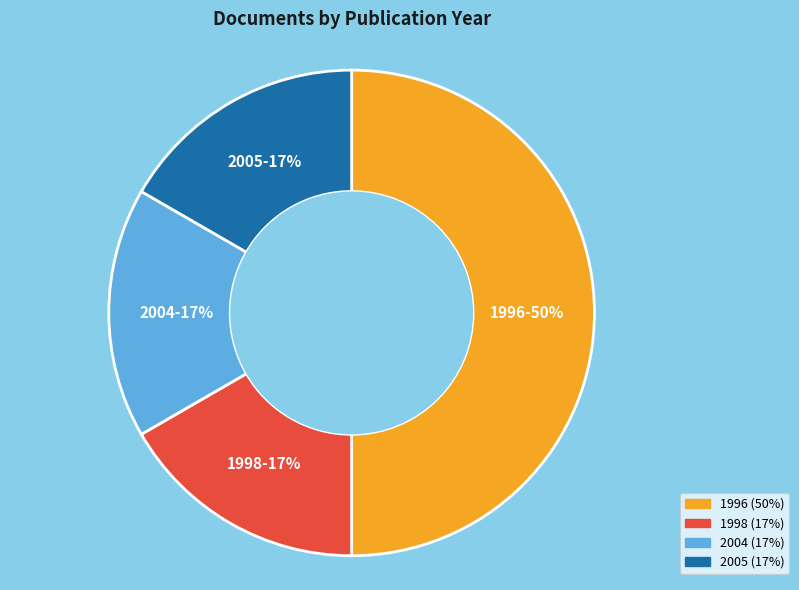

What is the largest slice in the pie chart?

1996